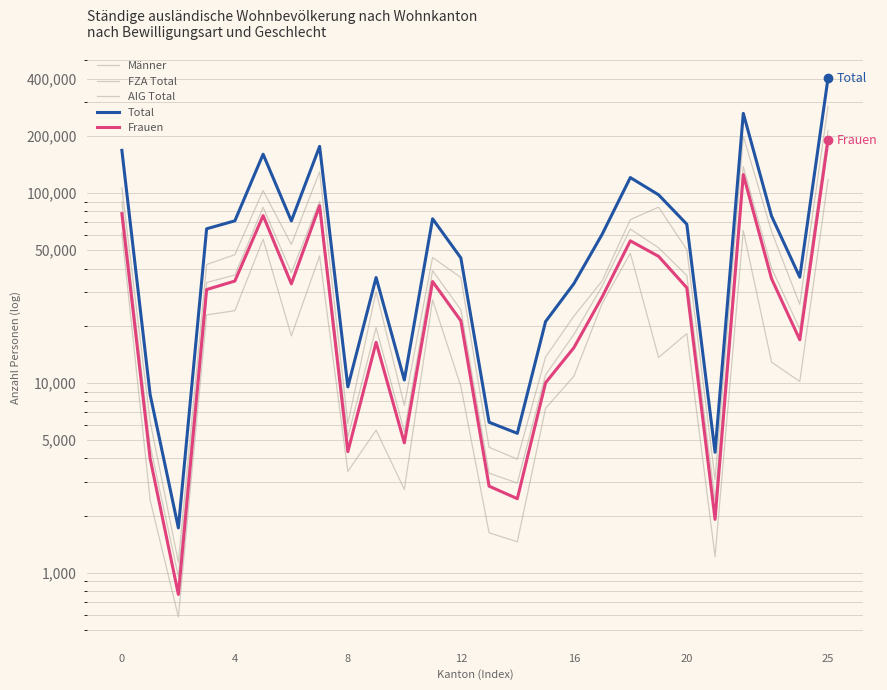

How many data points in Total are above 64788?

12